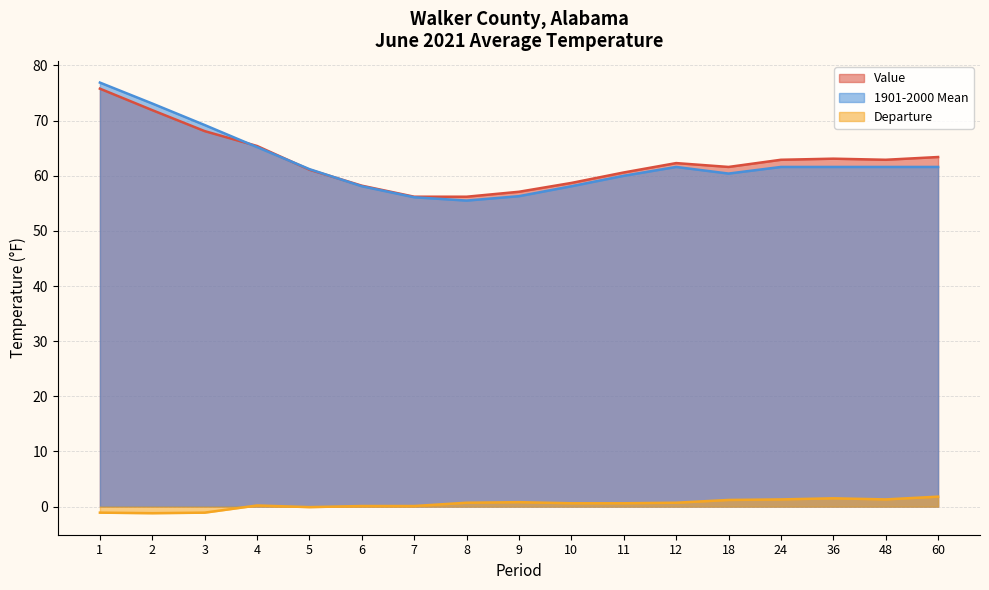

Between 12 and 2, which is larger?

2